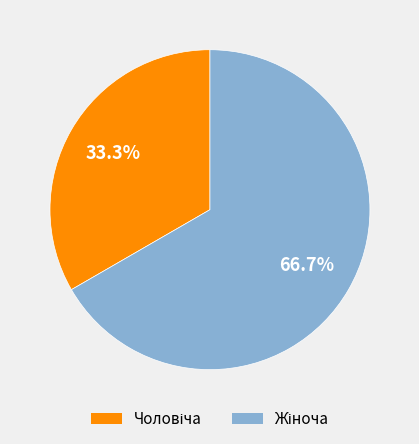

Is there any slice that represents more than half of the pie?

Yes